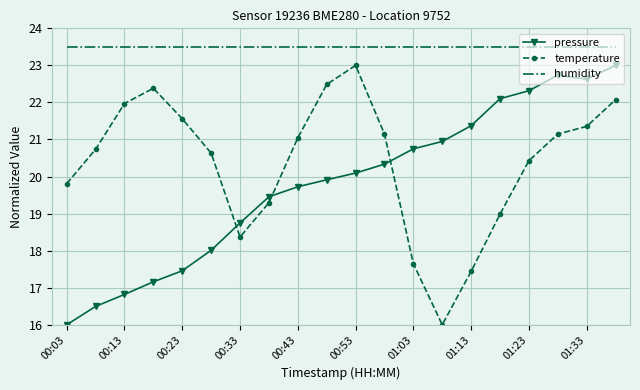

Which series has the largest total across all categories?

humidity